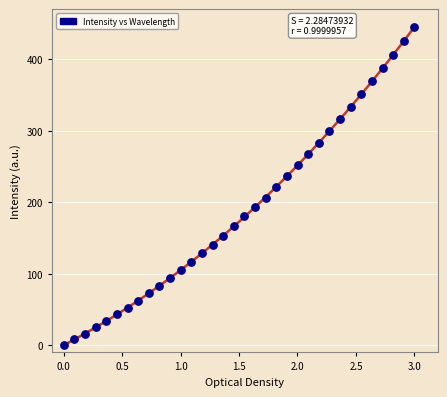

What is the range of Y values (max minus min)?

445.0